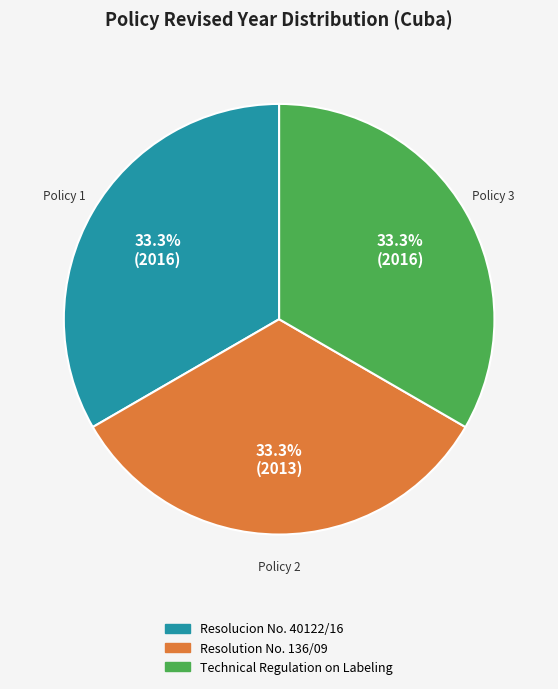

What is the ratio of the value at Technical Regulation on Labeling to the value at Resolution No. 136/09?

1.0